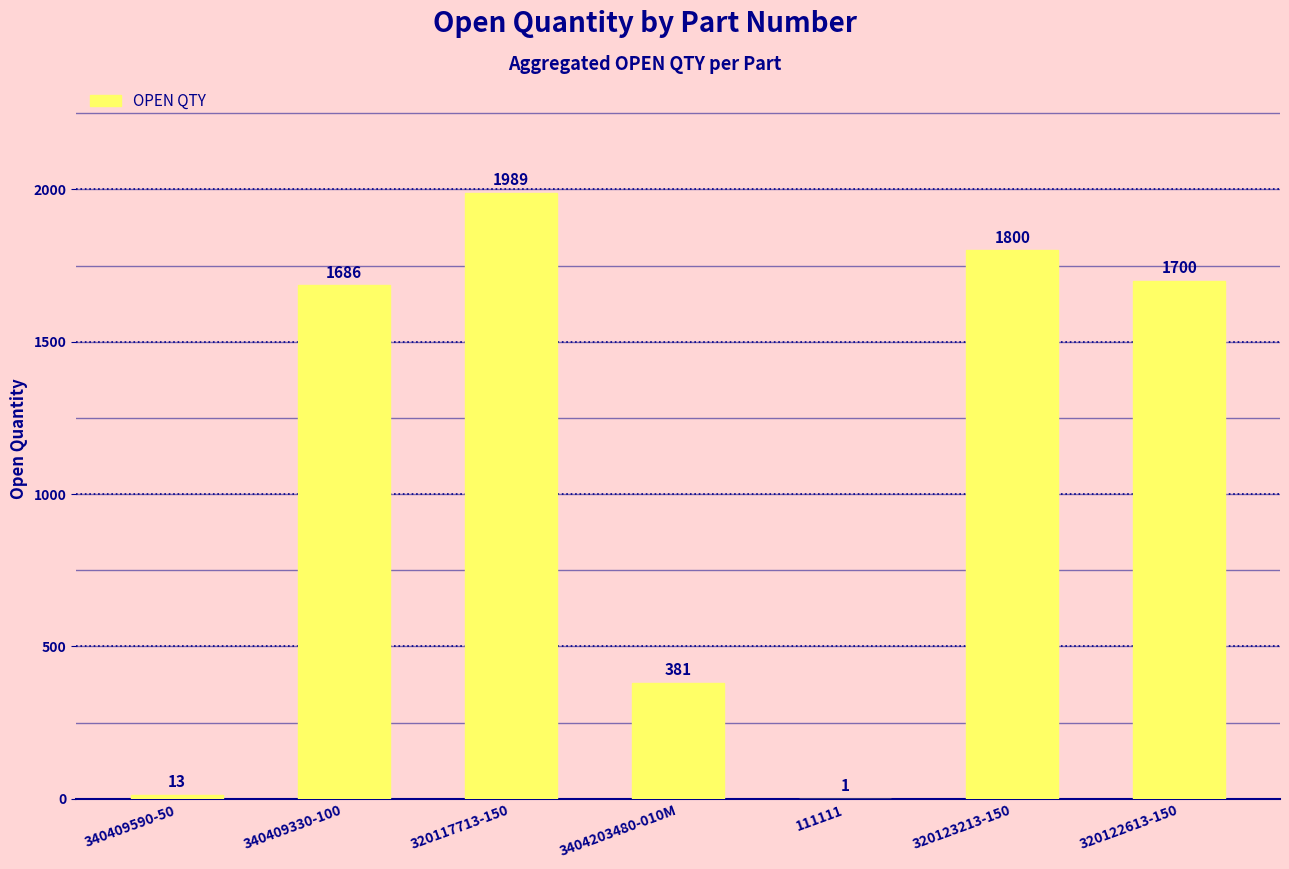

At which category does the chart reach its peak across all series?

320117713-150